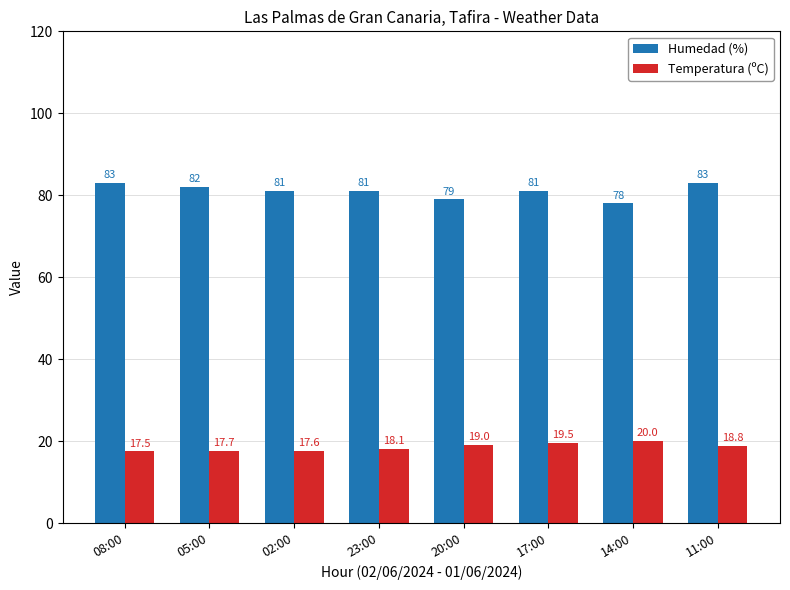

Count the number of categories in the chart.

8